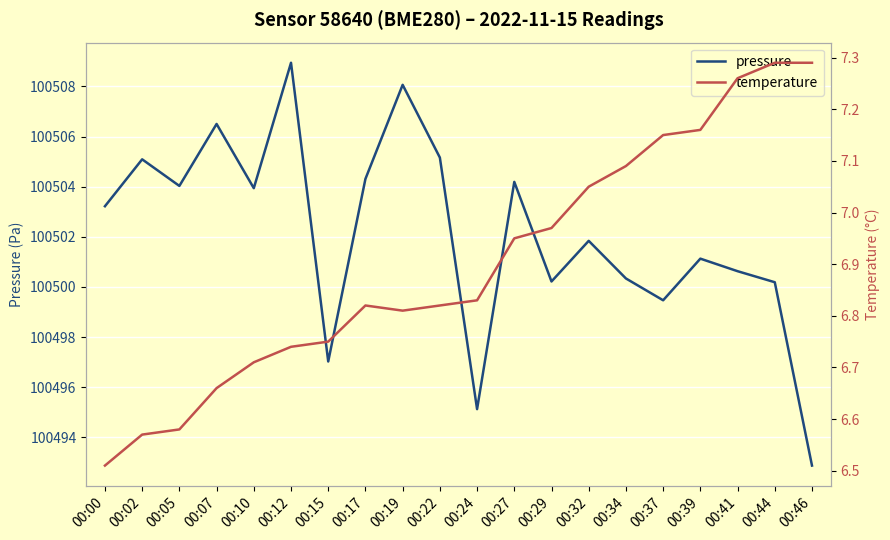

True or false: temperature and pressure intersect in this chart.

False